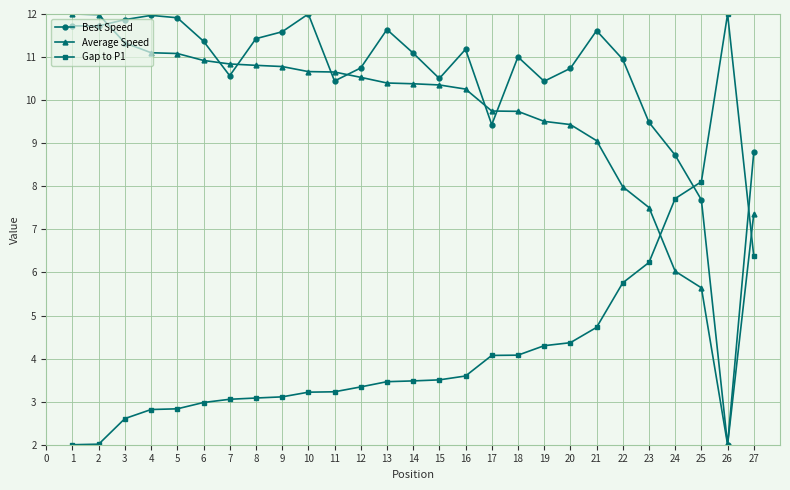

At which label is Best Speed closest to 7?

25